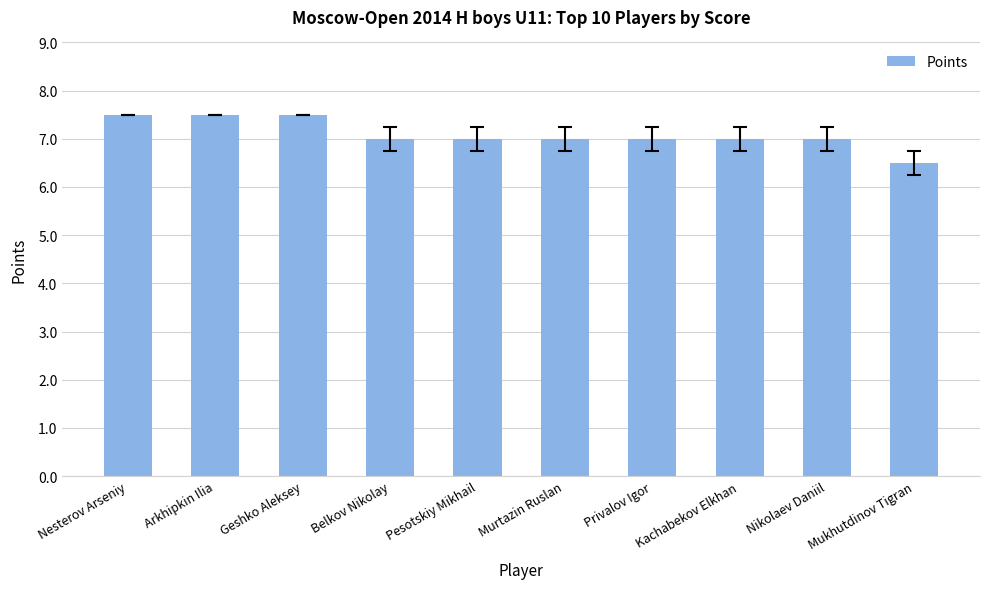

The value at Privalov Igor is 4.2. True or false?

False